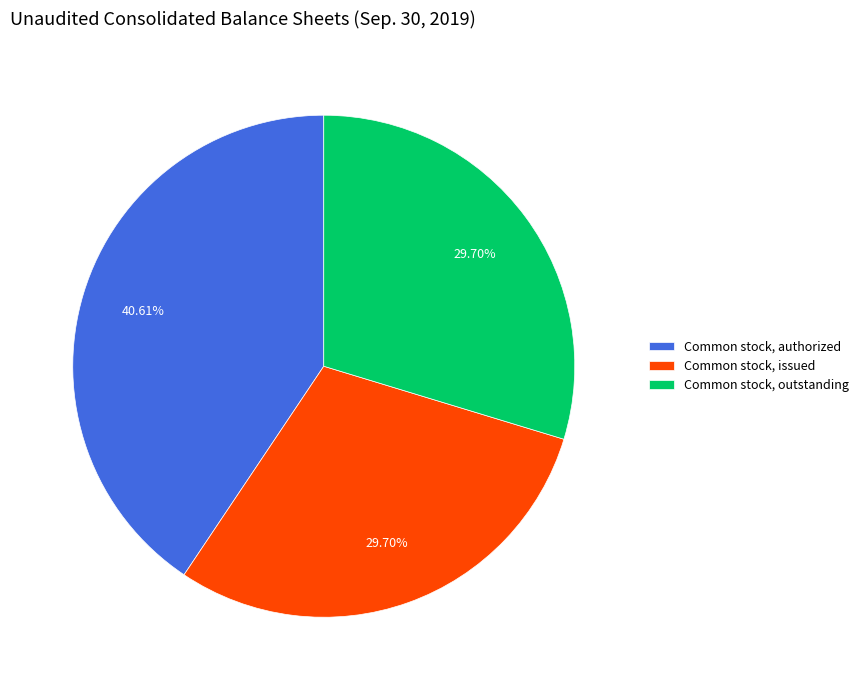

To the nearest percent, what is the average slice percentage?

33%